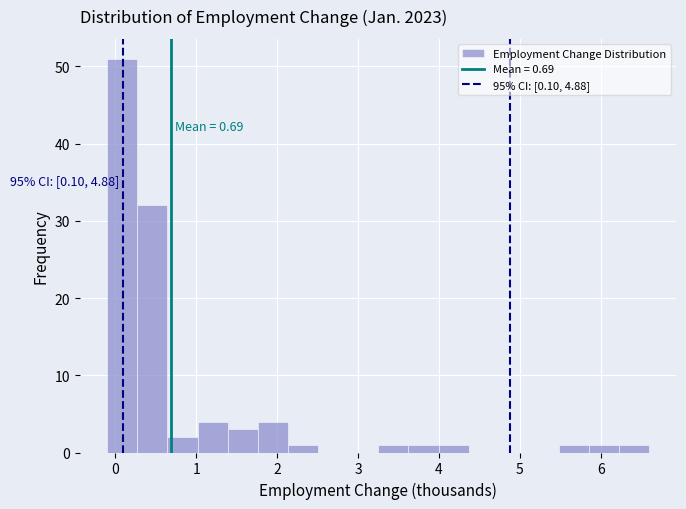

Around what value on the x-axis is the tallest bar? Give the approximate position of its centre, as read against the axis.

0.1